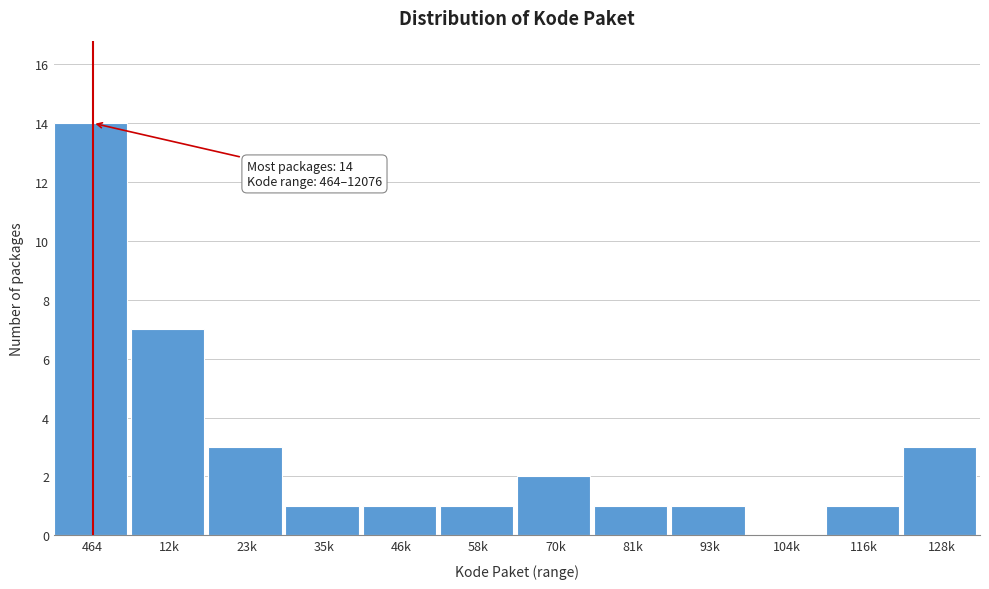

Reading right to left, extract all data points from this chart.

128k=3	116k=1	104k=0	93k=1	81k=1	70k=2	58k=1	46k=1	35k=1	23k=3	12k=7	464=14